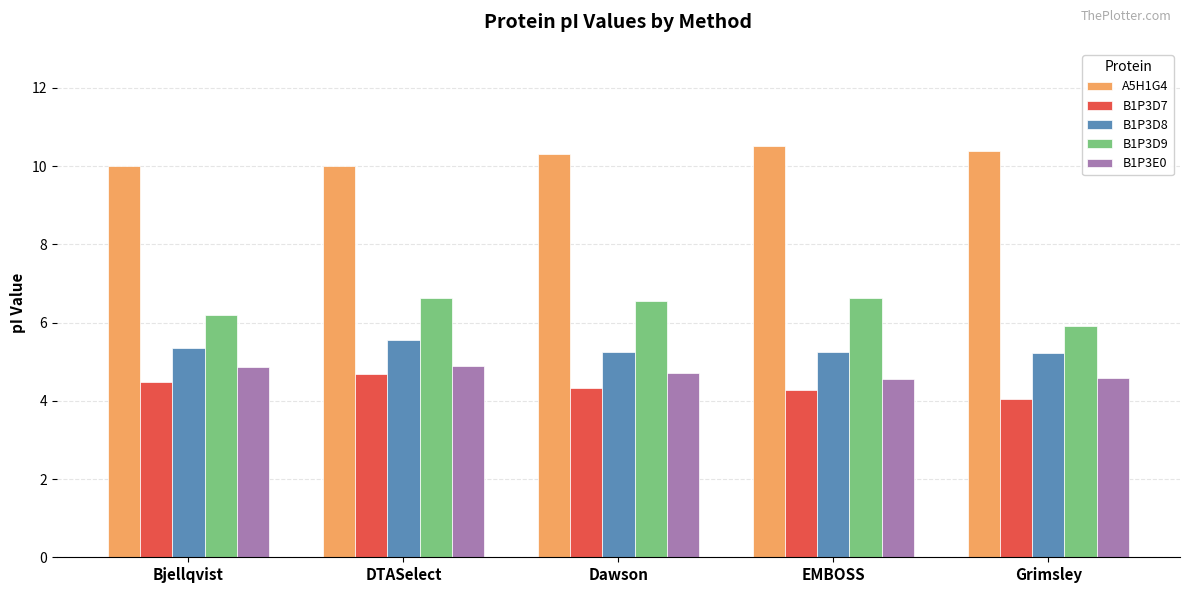

At Grimsley, list the series in order from smallest to largest.

B1P3D7, B1P3E0, B1P3D8, B1P3D9, A5H1G4